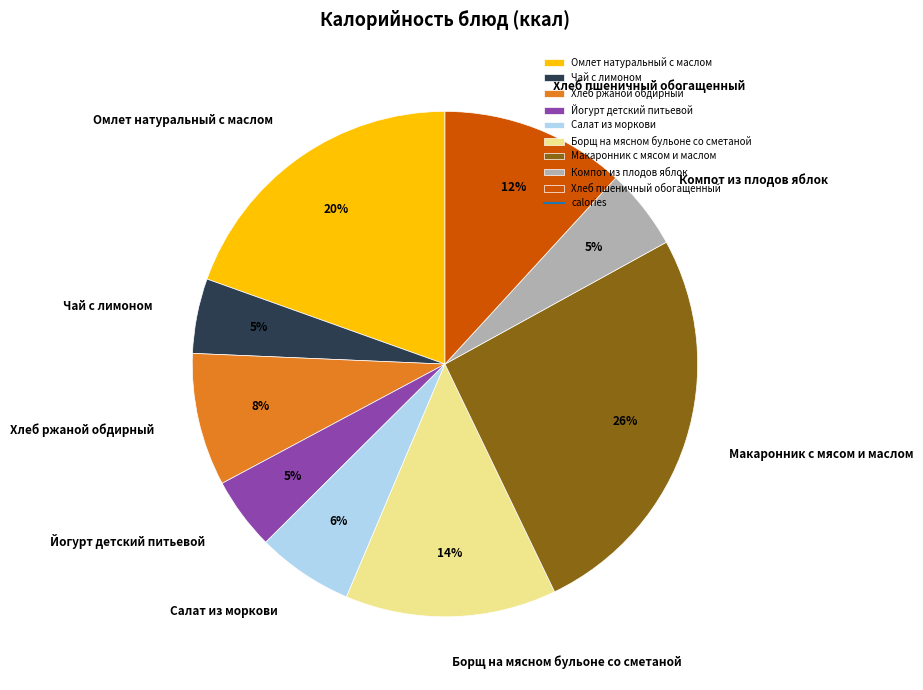

To the nearest percent, what portion does Омлет натуральный с маслом represent?

20%